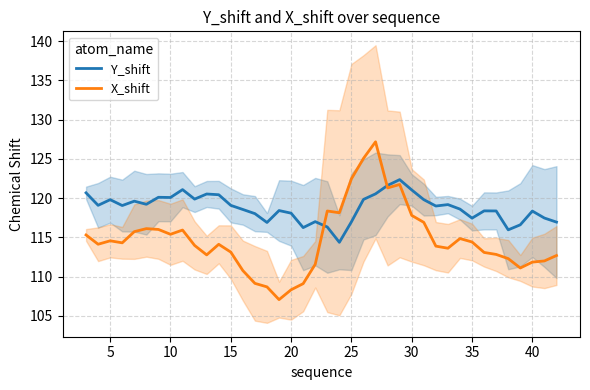

Is this an area chart (filled region under the line)?

No